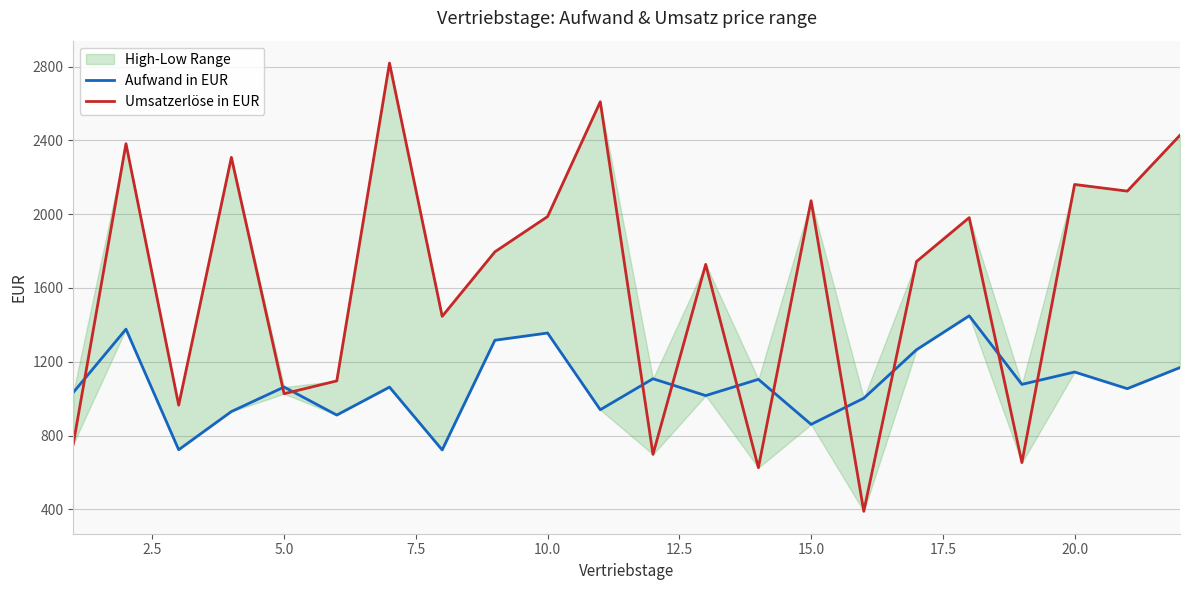

Reading left to right, transcribe all the data shown in this chart.

Aufwand in EUR: 1033.8	1376.9	723.4	930.4	1063.2	911.4	1062.7	722.3	1316.8	1356.0	940.2	1108.2	1016.8	1105.0	860.8	1002.6	1265.2	1449.2	1077.6	1144.6	1054.4	1168.7
Umsatzerlöse in EUR: 754.9	2382.1	965.0	2308.0	1027.0	1096.5	2818.9	1446.4	1796.0	1987.2	2609.2	698.3	1728.0	626.1	2073.0	389.7	1743.3	1981.3	653.7	2161.0	2125.0	2428.1